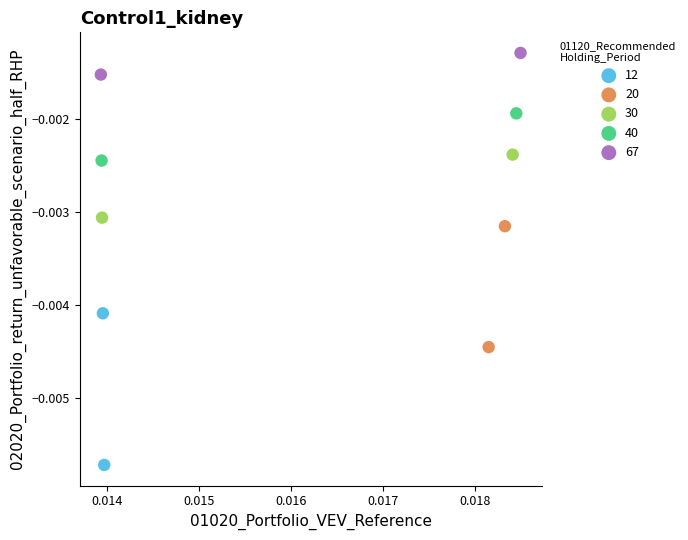

Which series has the largest Y range (max minus min)?

12